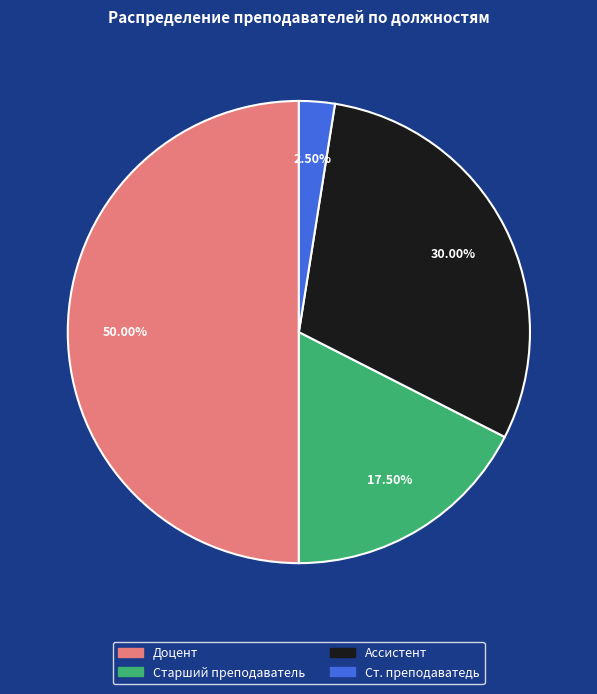

Does Старший преподаватель represent more than half of the total?

No